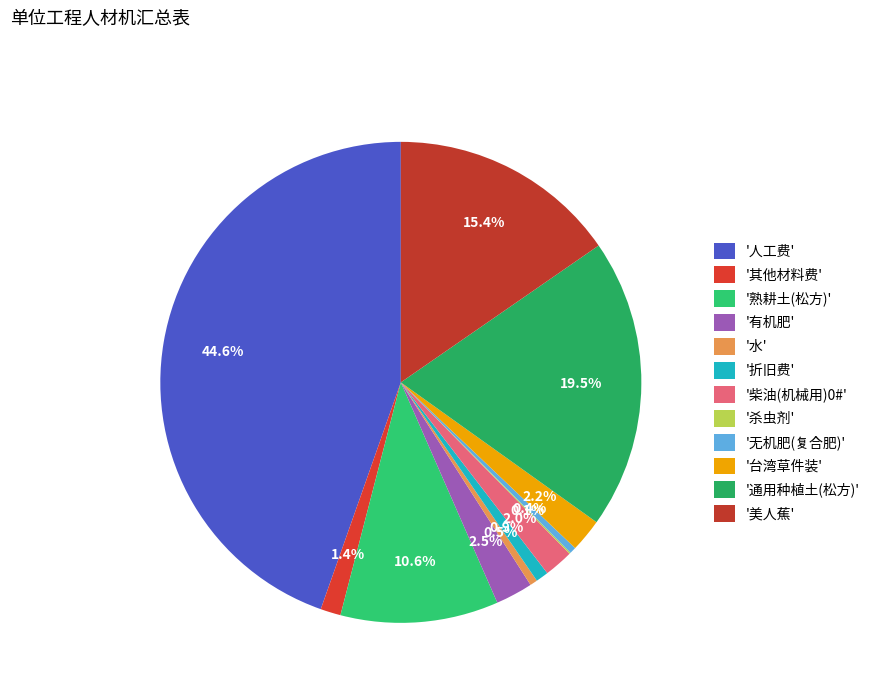

How many slices are in this pie chart?

12